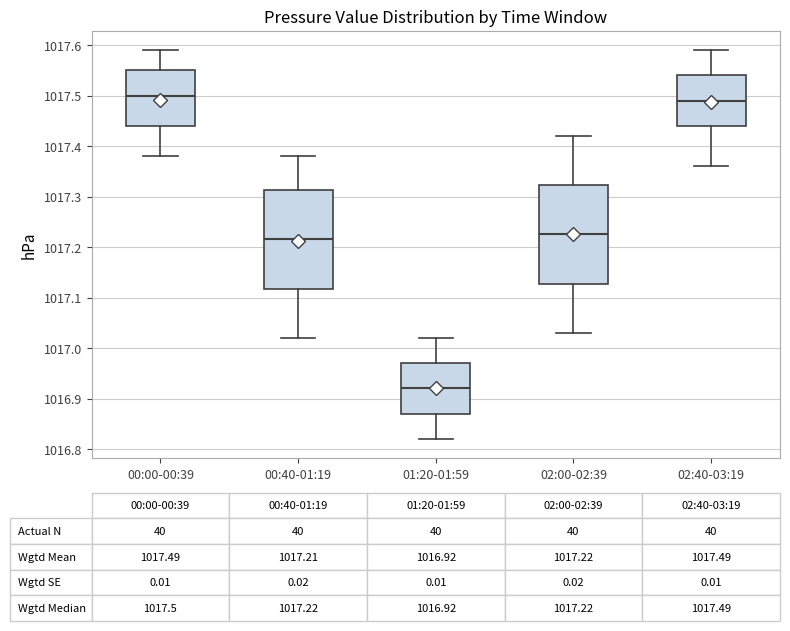

Which box's median line is the lowest?

01:20-01:59